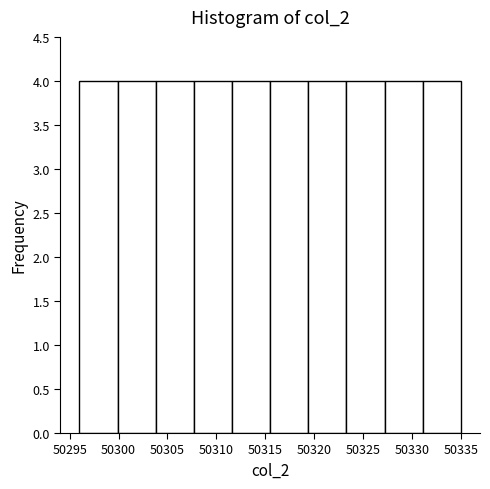

What is the height of the bar covering 50296.0 to 50299.9 on the x-axis? Neither the bar edges nor the heights are printed on the chart, so give them approximately, as read against the axes.

4